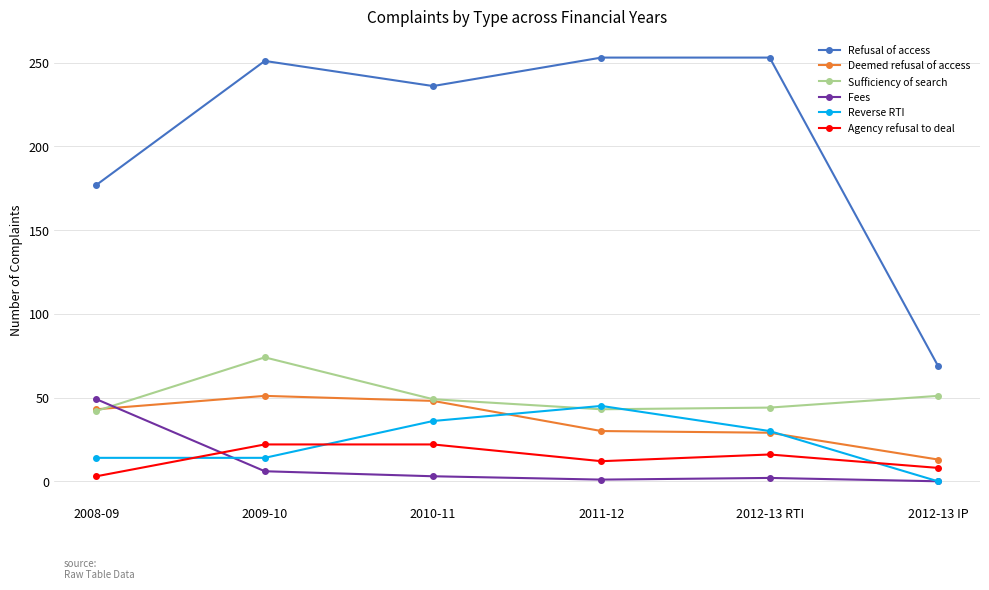

Count the number of categories in the chart.

6